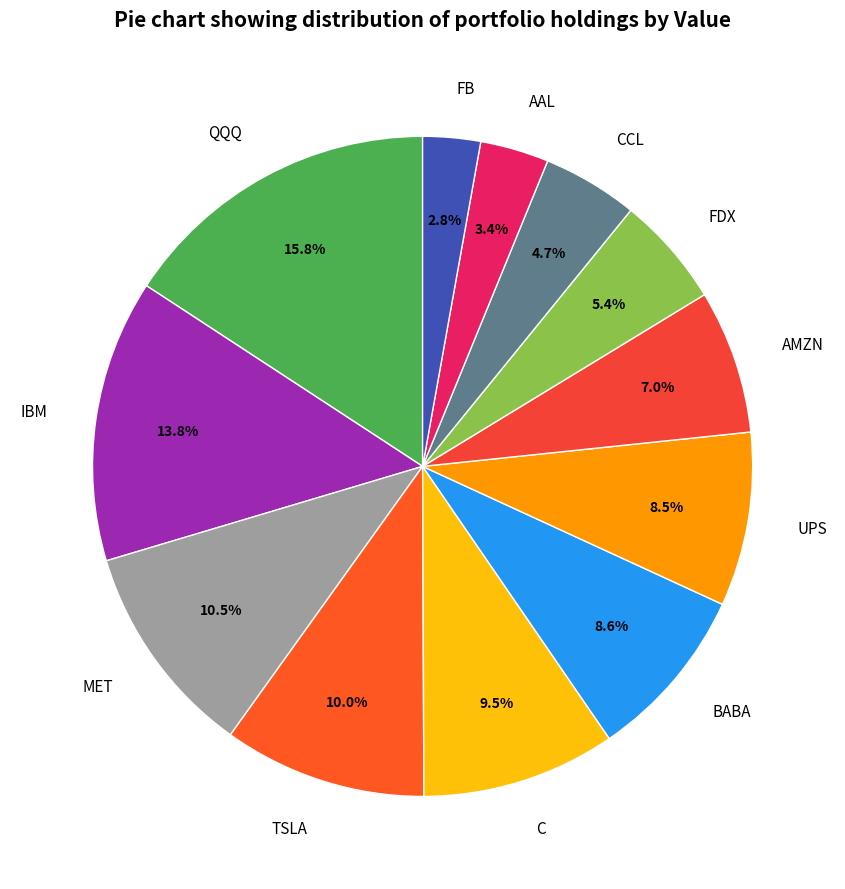

Does FDX account for over 50% of the chart?

No